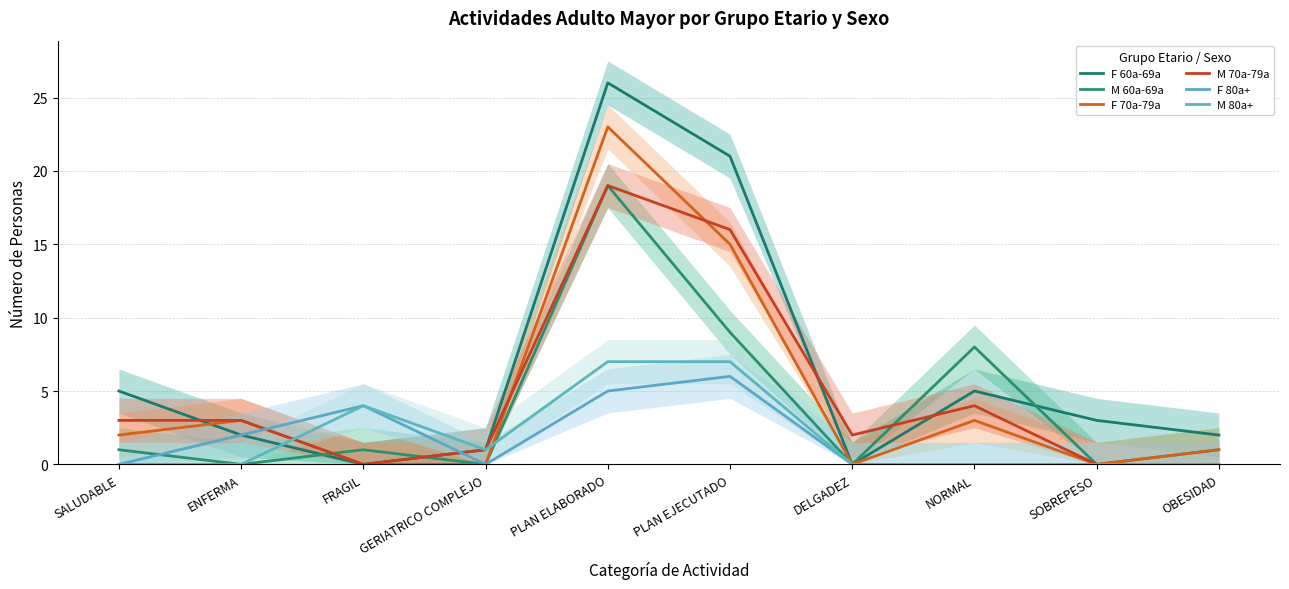

Which label corresponds to the smallest value in the chart?

FRAGIL